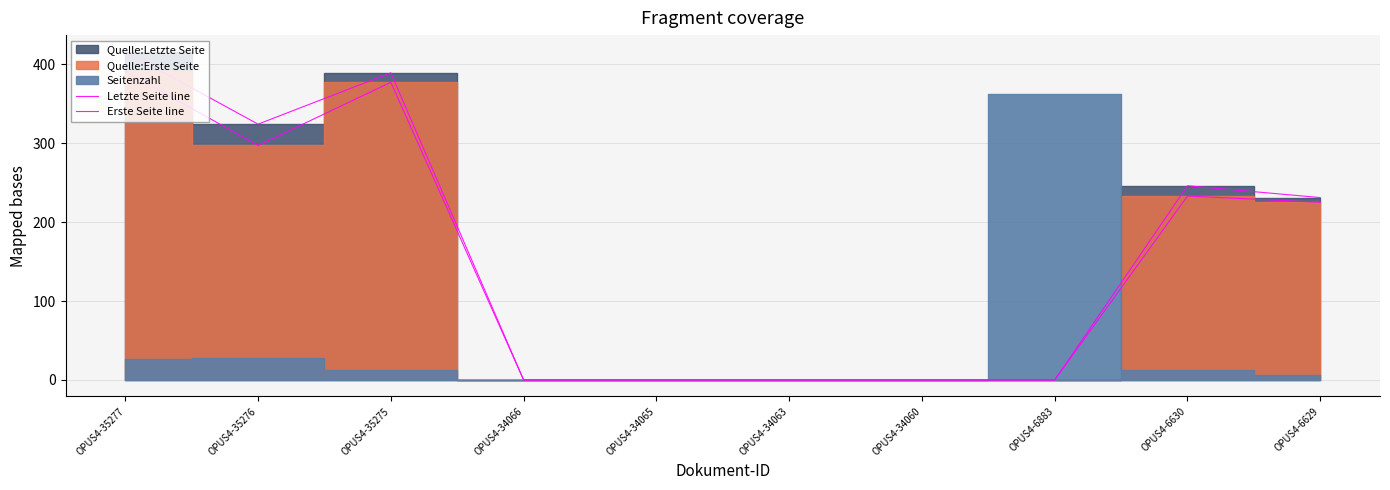

Is it true that Erste Seite line equals 0 at OPUS4-6883?

True